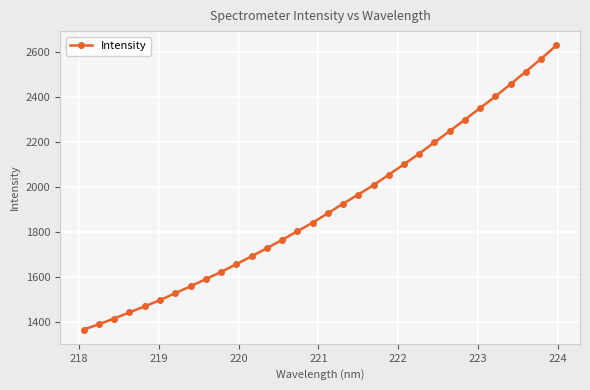

What is the maximum value shown in the chart?

2631.7